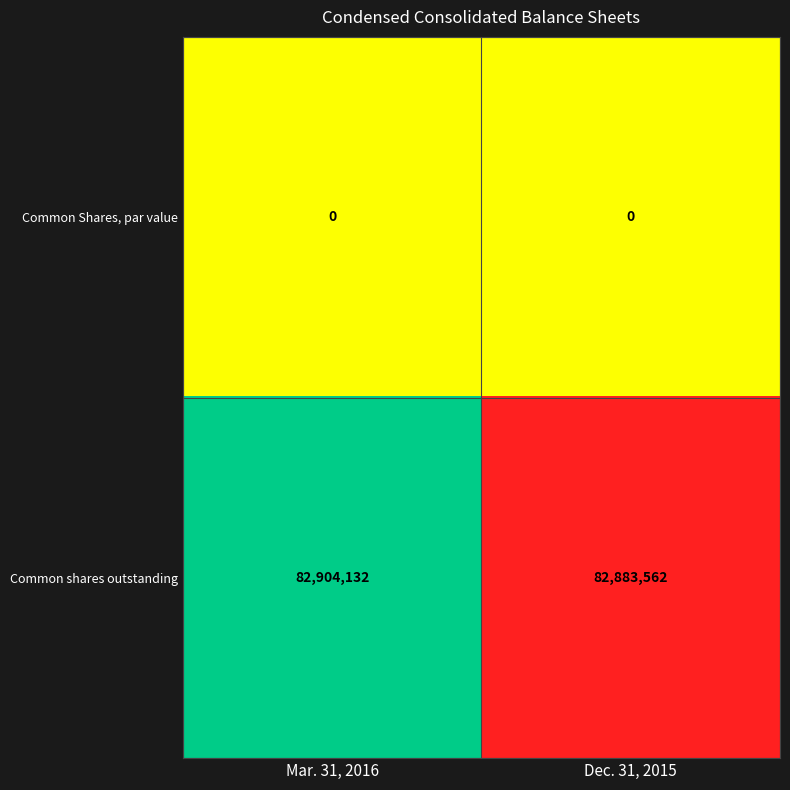

What is the average value of the Common shares outstanding series?

82893847